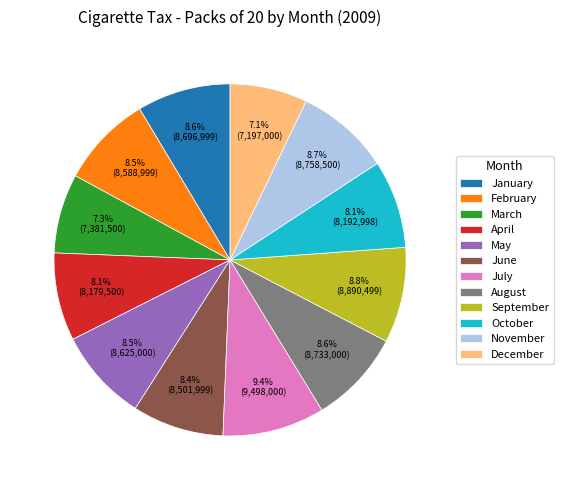

How many segments does this pie chart have?

12